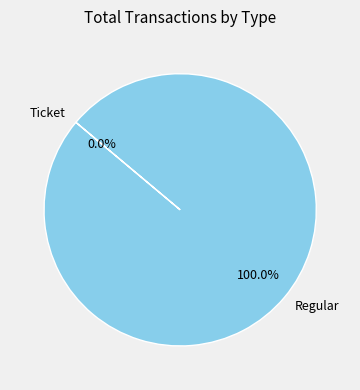

What is the largest slice in the pie chart?

Regular